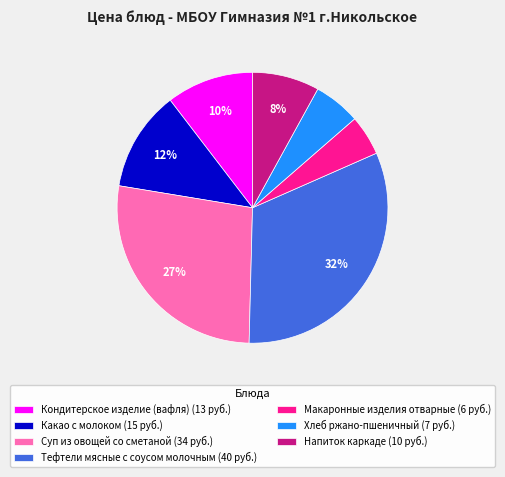

Do Кондитерское изделие (вафля) (13 руб.) and Суп из овощей со сметаной (34 руб.) together represent more than half of the pie?

No